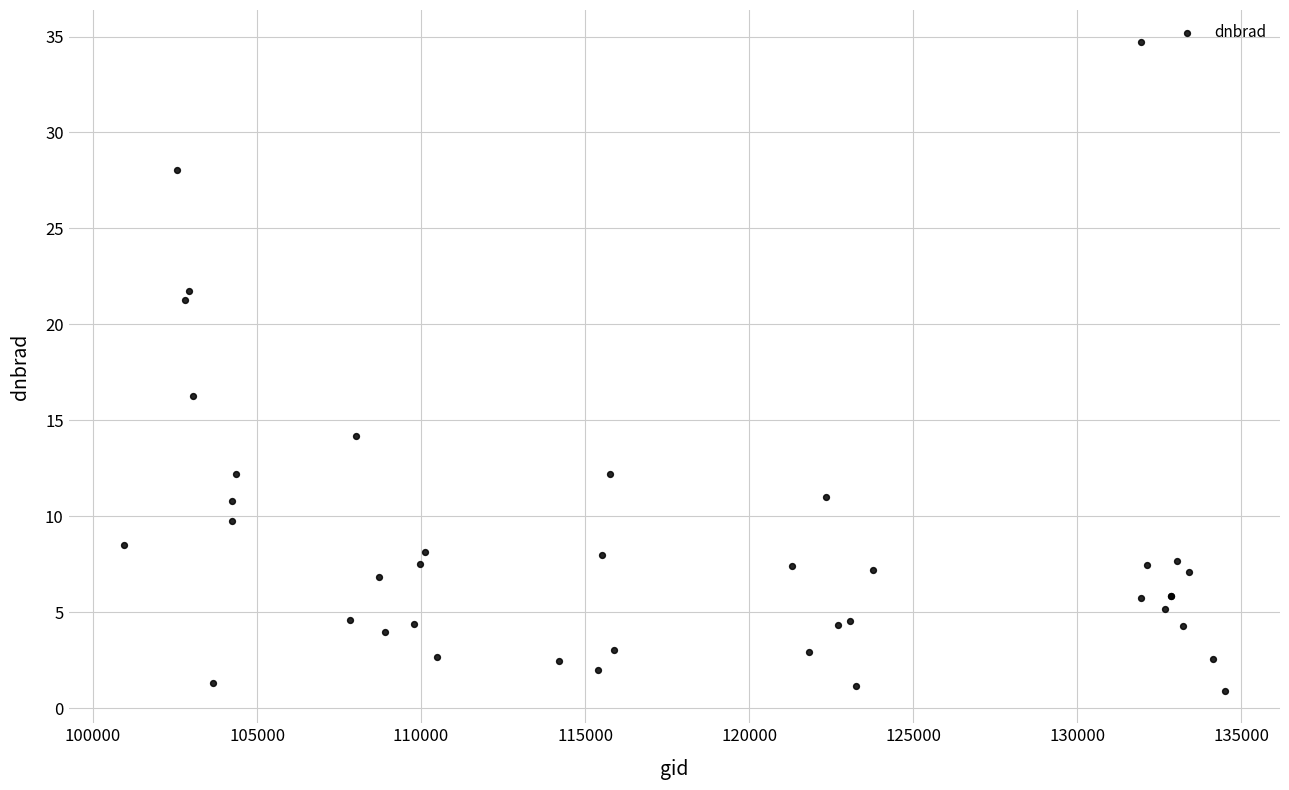

What Y value in the scatter plot is closest to 17?

16.3